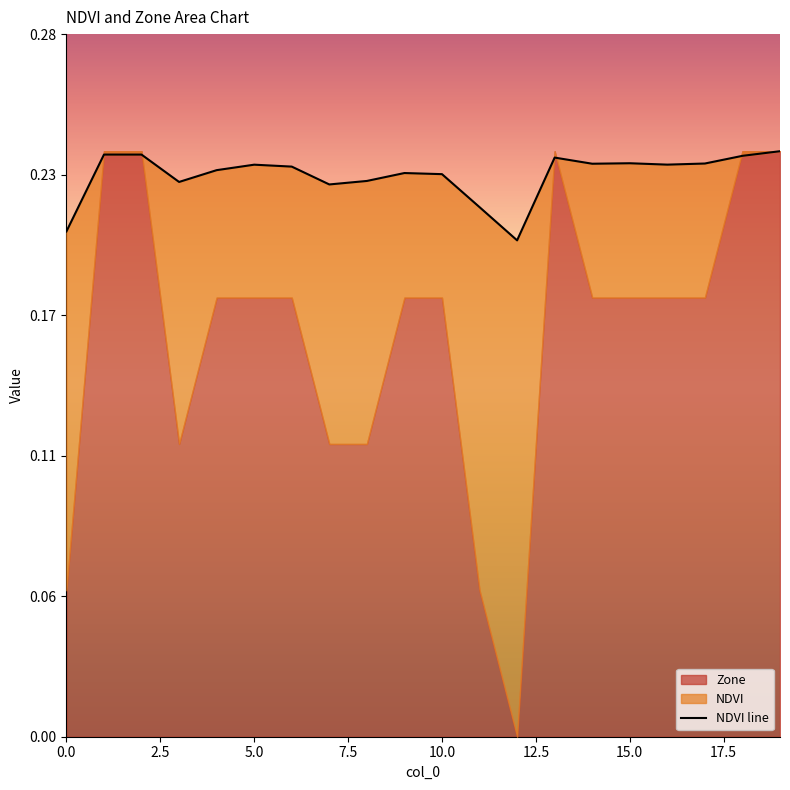

What is the value of the 8th point from the left?

0.2